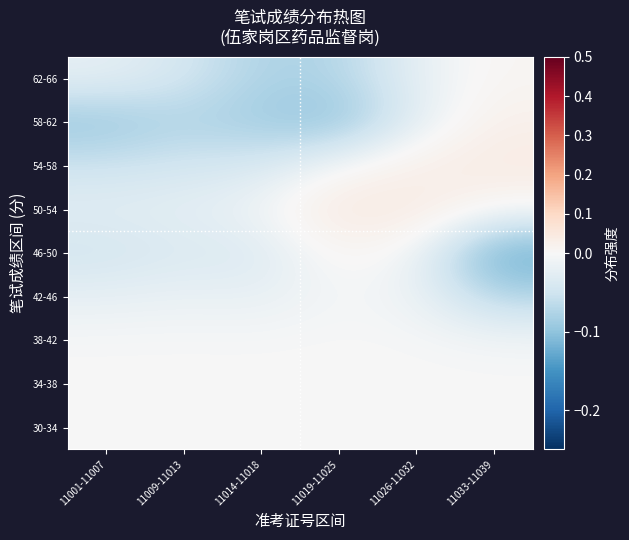

Reading right to left, what are all the values shown in this chart?

30-34: 11033-11039=0.0	11026-11032=0.0	11019-11025=0.0	11014-11018=0.0	11009-11013=0.0	11001-11007=0.0
34-38: 11033-11039=-0.0	11026-11032=-0.0	11019-11025=-0.0	11014-11018=-0.0	11009-11013=-0.0	11001-11007=-0.0
38-42: 11033-11039=-0.0	11026-11032=-0.0	11019-11025=-0.0	11014-11018=-0.0	11009-11013=-0.0	11001-11007=-0.0
42-46: 11033-11039=-0.1	11026-11032=-0.0	11019-11025=-0.0	11014-11018=-0.0	11009-11013=-0.0	11001-11007=-0.0
46-50: 11033-11039=-0.1	11026-11032=-0.0	11019-11025=0.0	11014-11018=-0.0	11009-11013=-0.0	11001-11007=-0.0
50-54: 11033-11039=-0.0	11026-11032=0.0	11019-11025=0.0	11014-11018=-0.0	11009-11013=-0.0	11001-11007=-0.0
54-58: 11033-11039=0.0	11026-11032=0.0	11019-11025=-0.0	11014-11018=-0.0	11009-11013=-0.0	11001-11007=-0.1
58-62: 11033-11039=0.0	11026-11032=-0.0	11019-11025=-0.1	11014-11018=-0.1	11009-11013=-0.1	11001-11007=-0.1
62-66: 11033-11039=0.0	11026-11032=-0.0	11019-11025=-0.1	11014-11018=-0.1	11009-11013=-0.0	11001-11007=-0.0